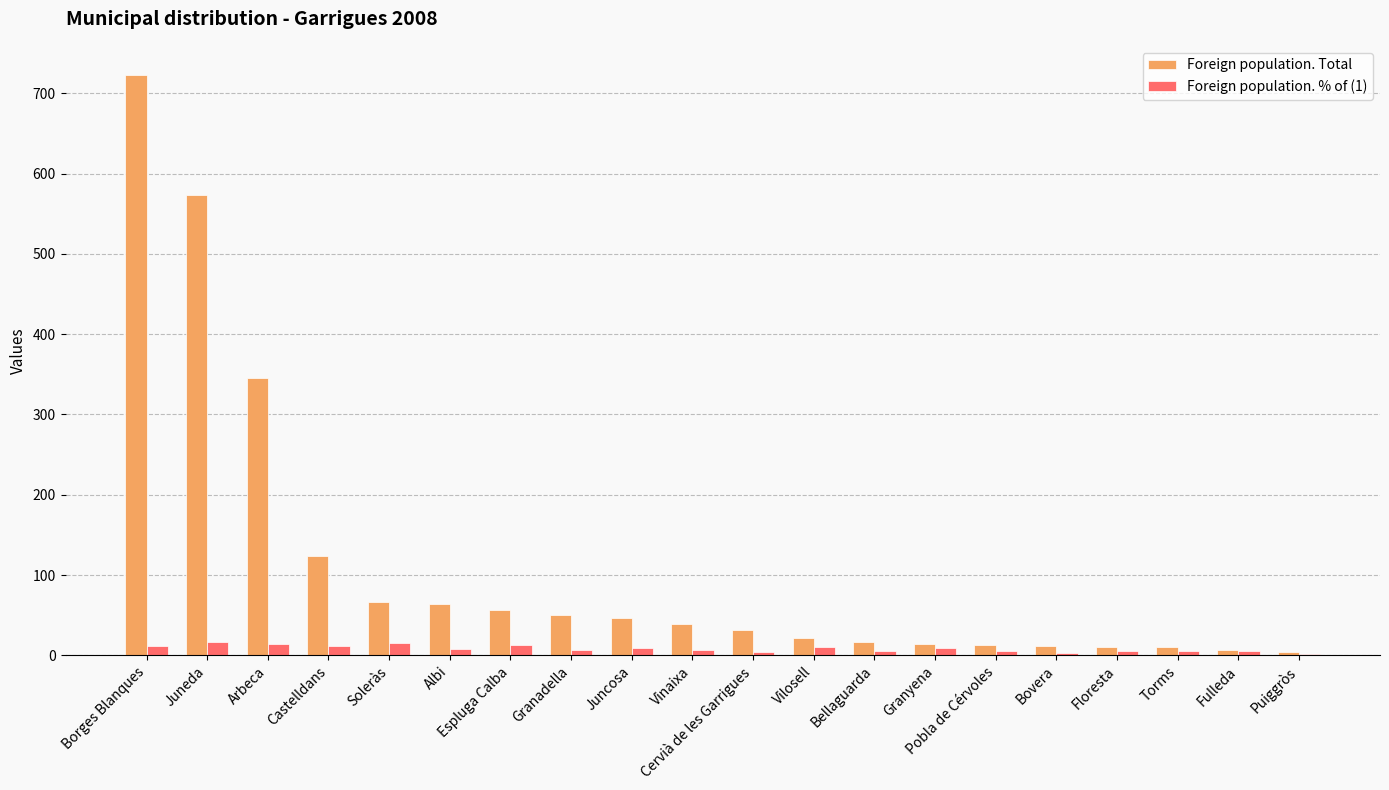

At which label is Foreign population. Total closest to 363?

Arbeca